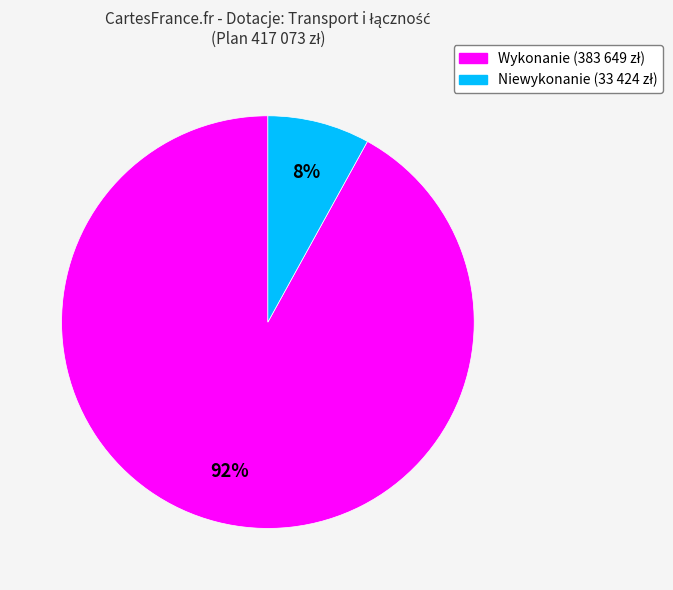

To the nearest percent, what is the difference between the largest and smallest slice percentages?

84%